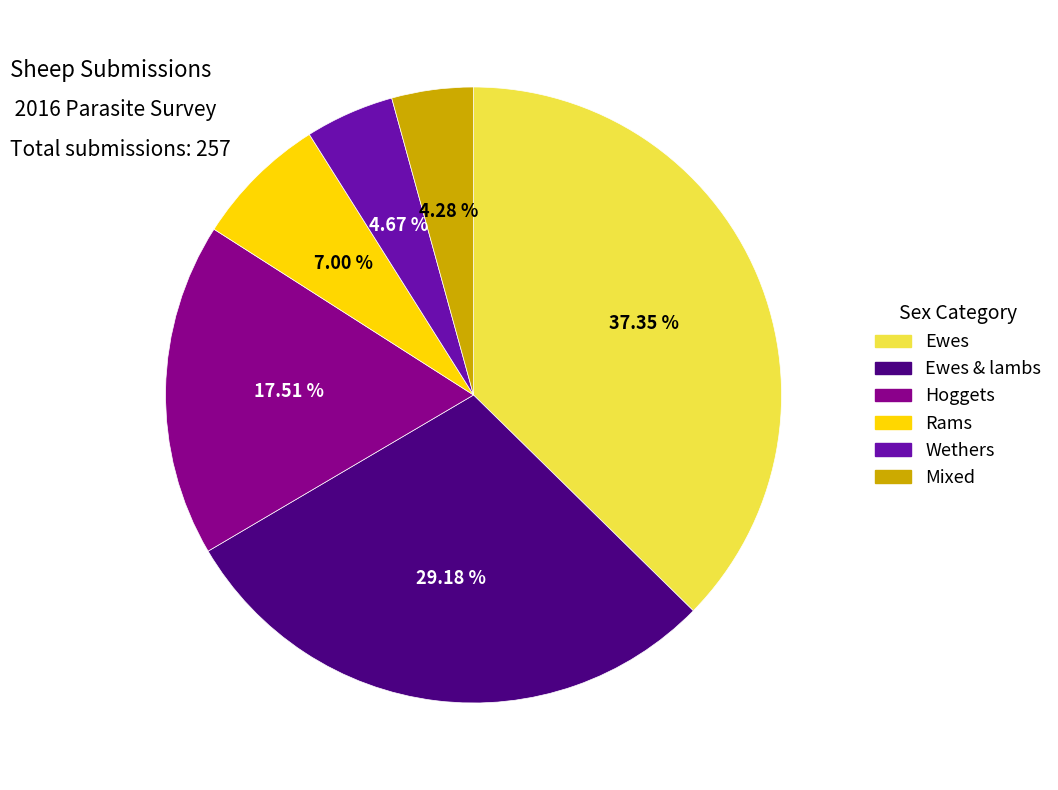

Count the number of slices in the pie.

6